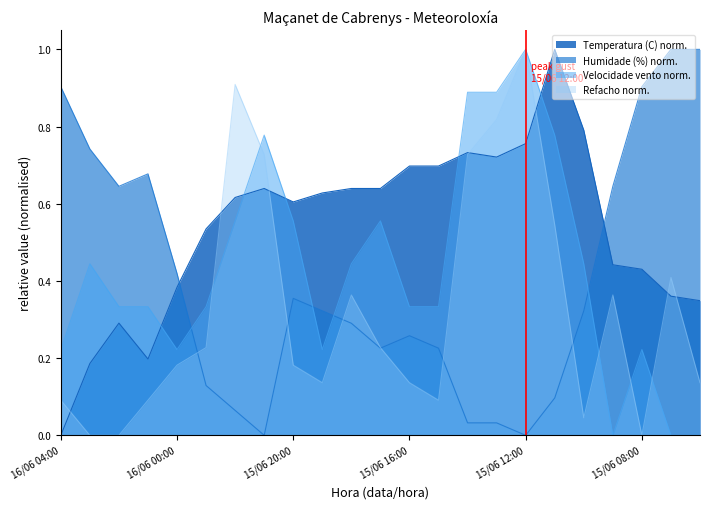

True or false: Temperatura (C) has a value of 0.4 at 15/06 18:00.

False